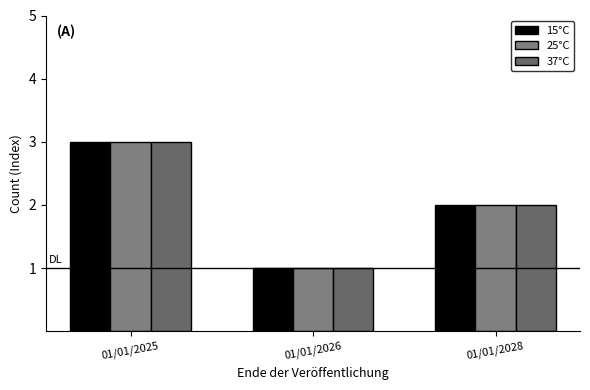

What is the value of the 25°C bar at the 1st from the left?

3